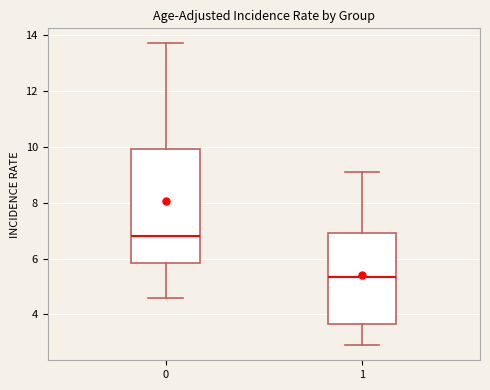

Where is the upper edge of the box at x = 0 on the y-axis? The values are not printed on the chart, so give them approximately, as read against the axis.

10.0